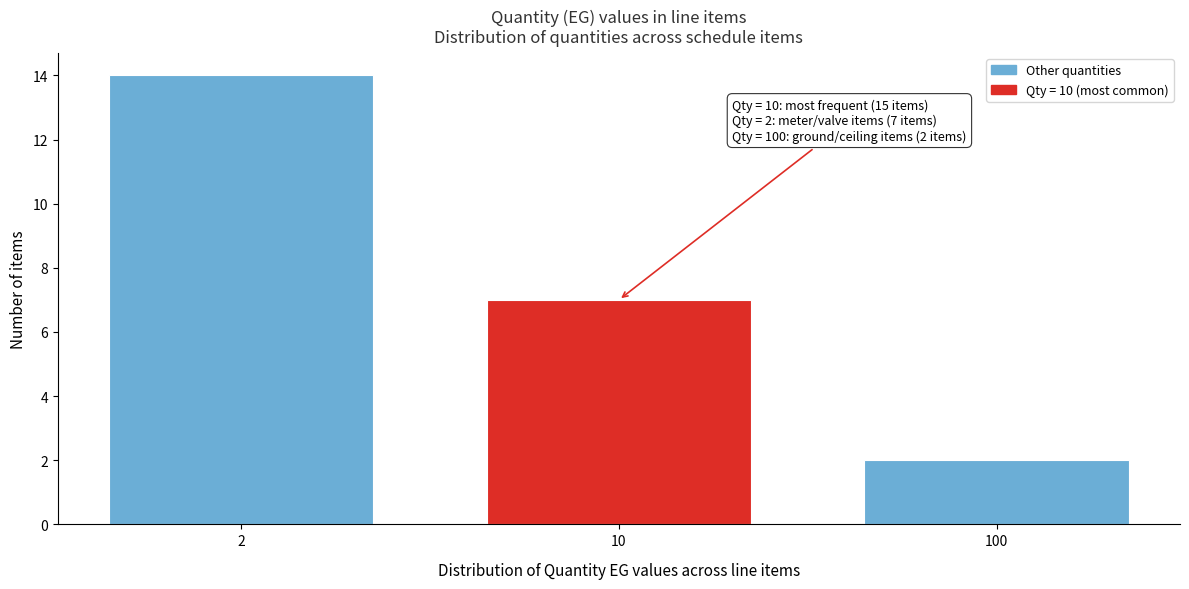

Reading left to right, transcribe all the data shown in this chart.

14	7	2